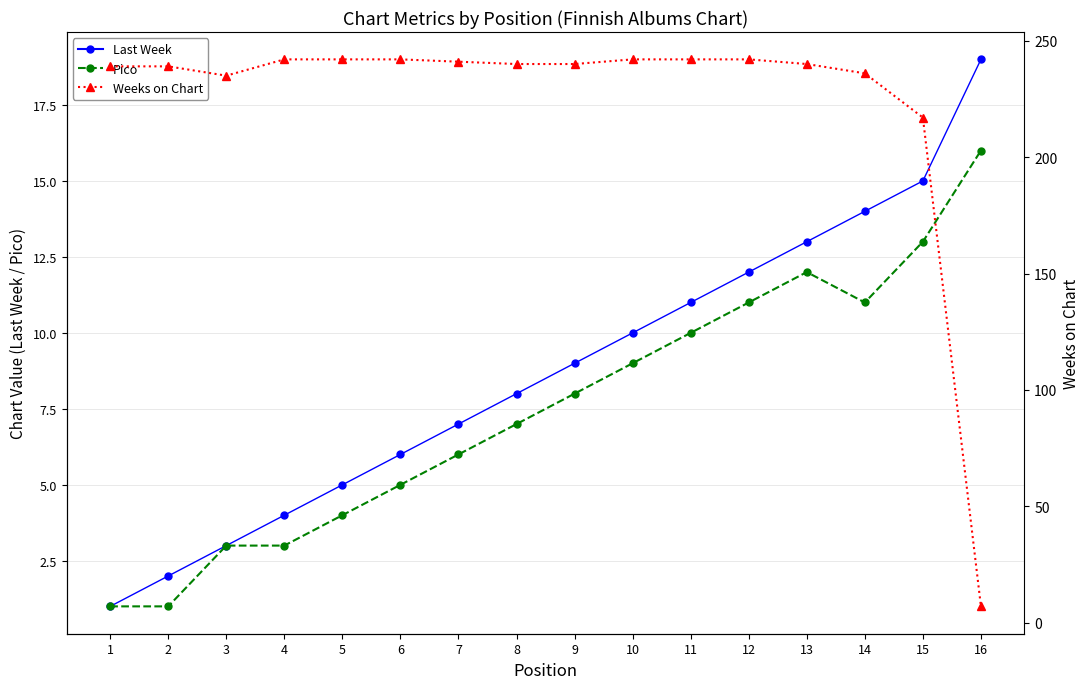

How many lines are shown in the chart?

3